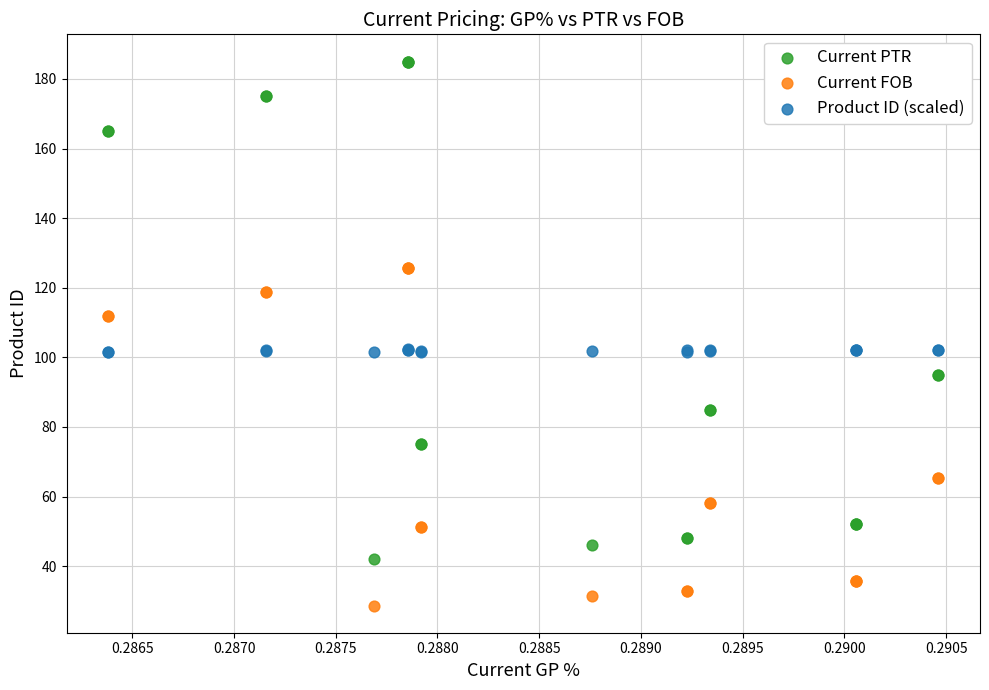

Which series has the largest Y range (max minus min)?

Current PTR